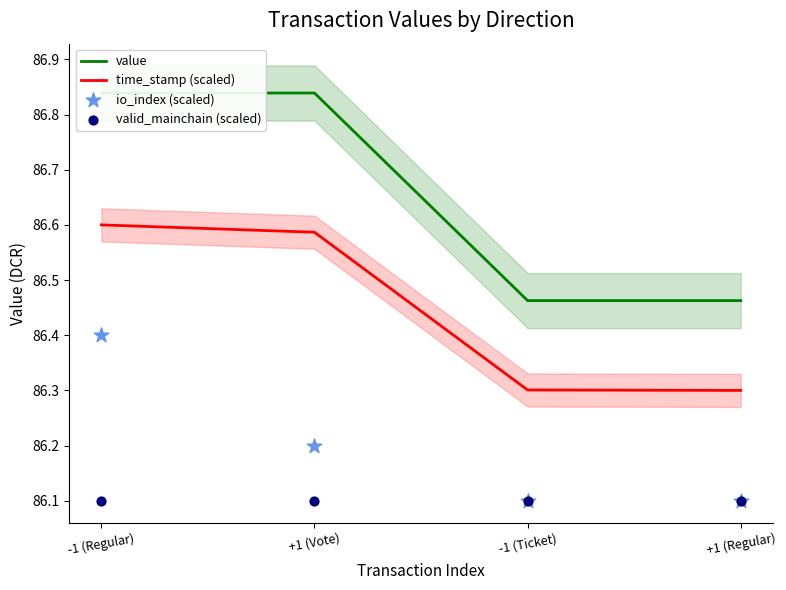

What are all the series names shown in the legend?

value, time_stamp (scaled), io_index (scaled), valid_mainchain (scaled)